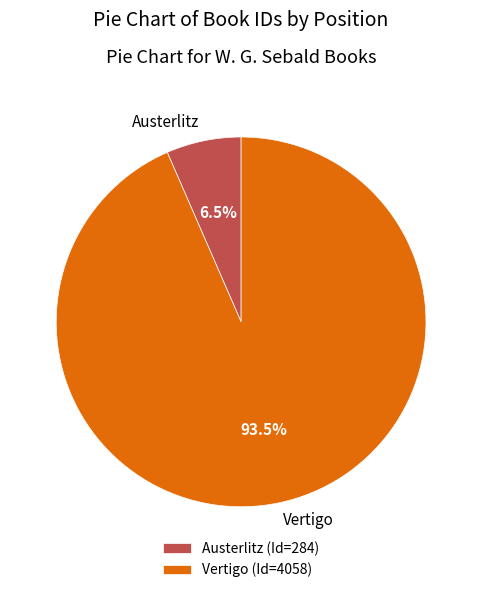

Is there any slice that represents more than half of the pie?

Yes